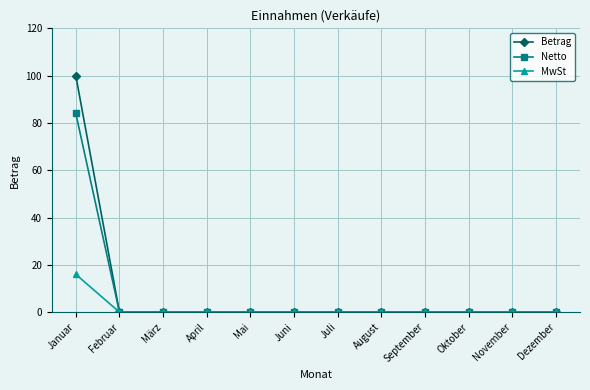

At which category is the sum across all series the highest?

Januar